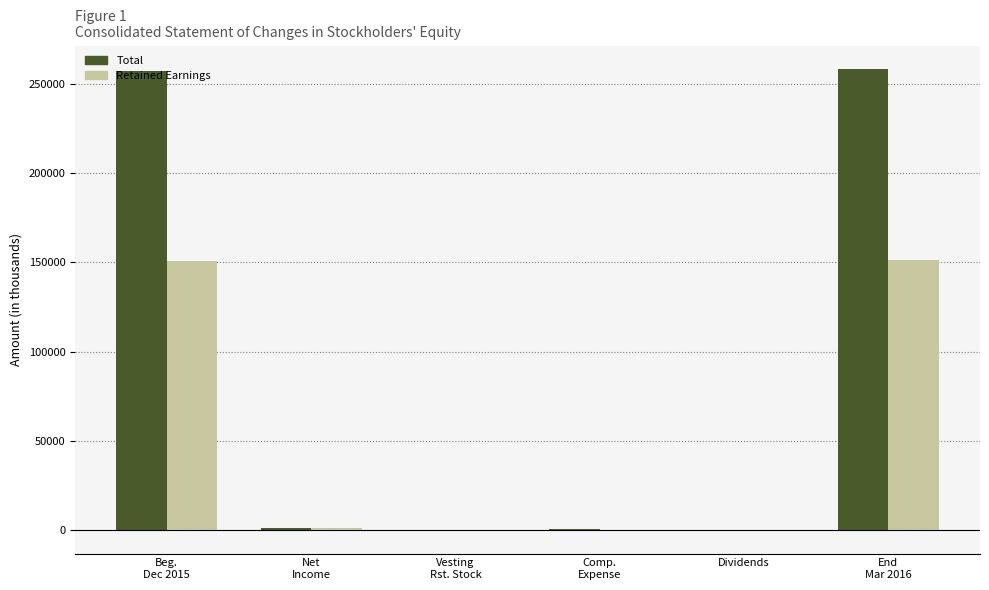

Does the chart contain stacked bars?

No